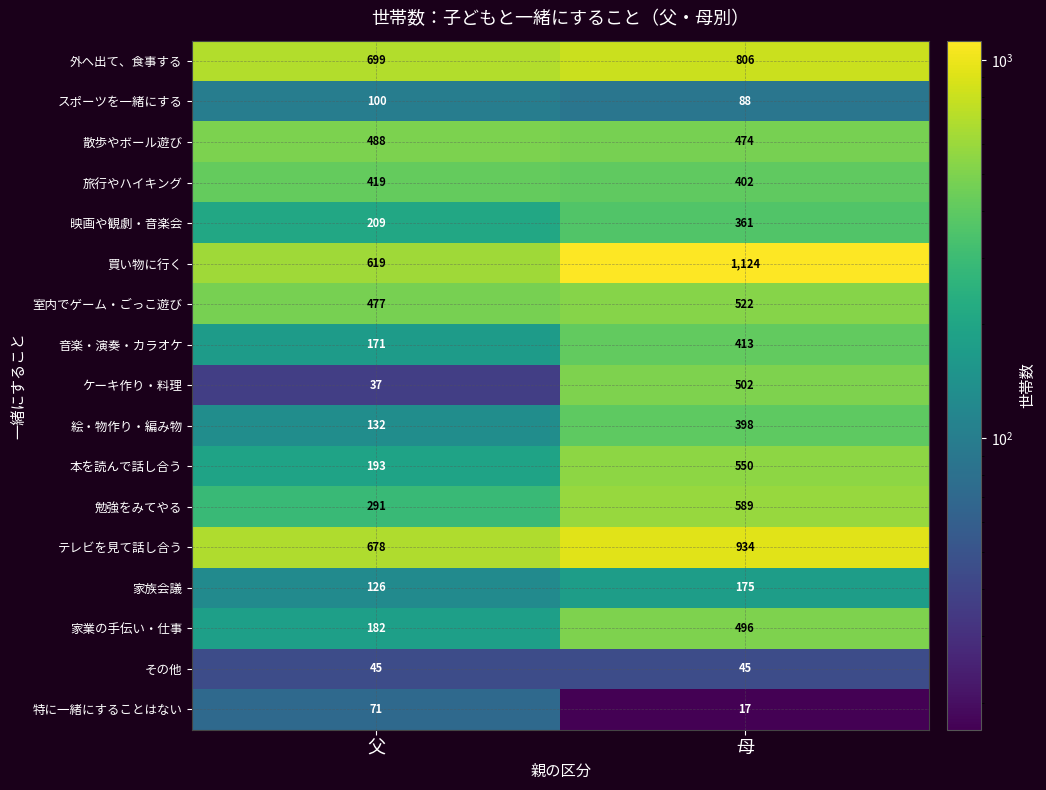

At 母, list the series in order from smallest to largest.

特に一緒にすることはない, その他, スポーツを一緒にする, 家族会議, 映画や観劇・音楽会, 絵・物作り・編み物, 旅行やハイキング, 音楽・演奏・カラオケ, 散歩やボール遊び, 家業の手伝い・仕事, ケーキ作り・料理, 室内でゲーム・ごっこ遊び, 本を読んで話し合う, 勉強をみてやる, 外へ出て、食事する, テレビを見て話し合う, 買い物に行く